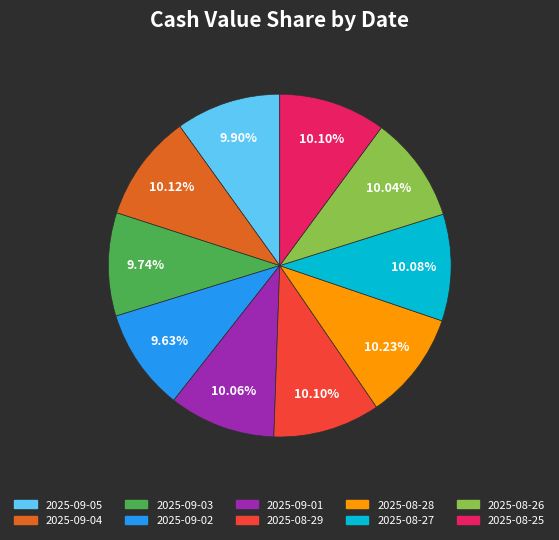

To the nearest percent, what is the combined percentage of 2025-08-27 and 2025-08-26?

20%